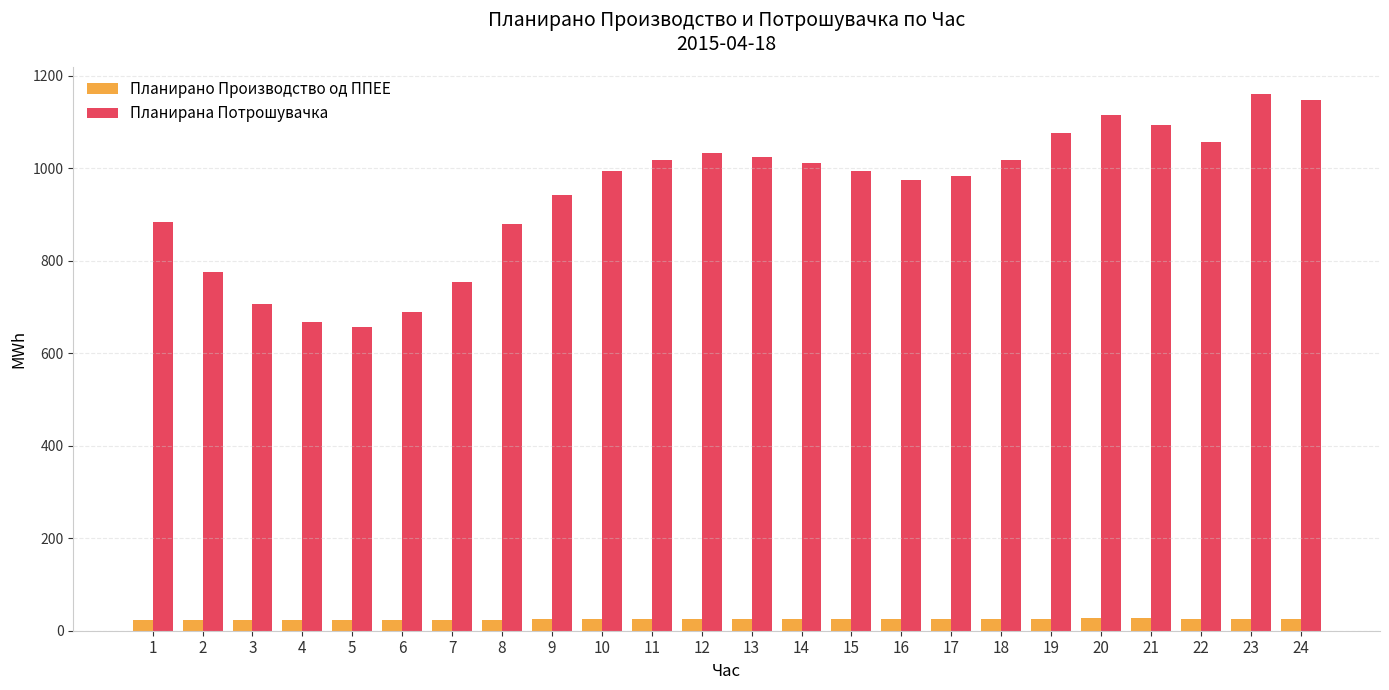

What is the difference between the maximum and second lowest values in the Планирана Потрошувачка series?

494.3